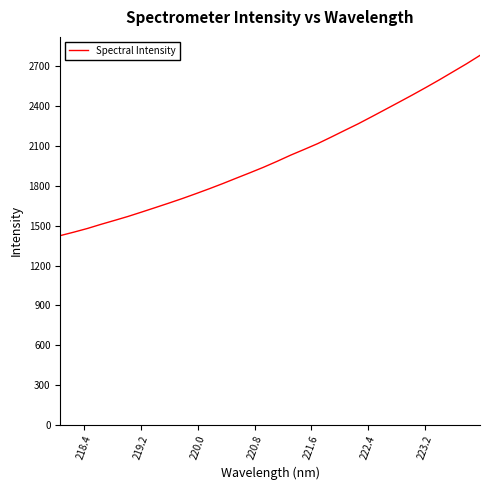

What is the difference between the maximum and minimum values?

1357.9